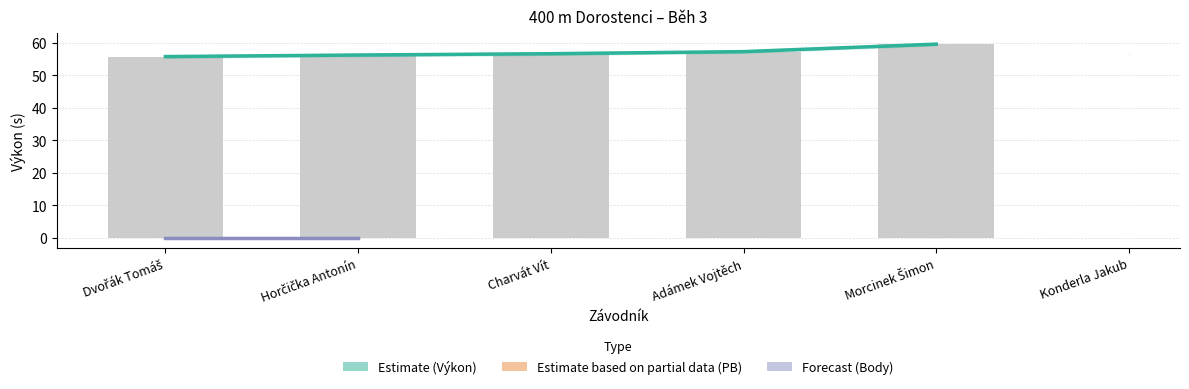

At which label is Body (Forecast) closest to 0?

Dvořák Tomáš